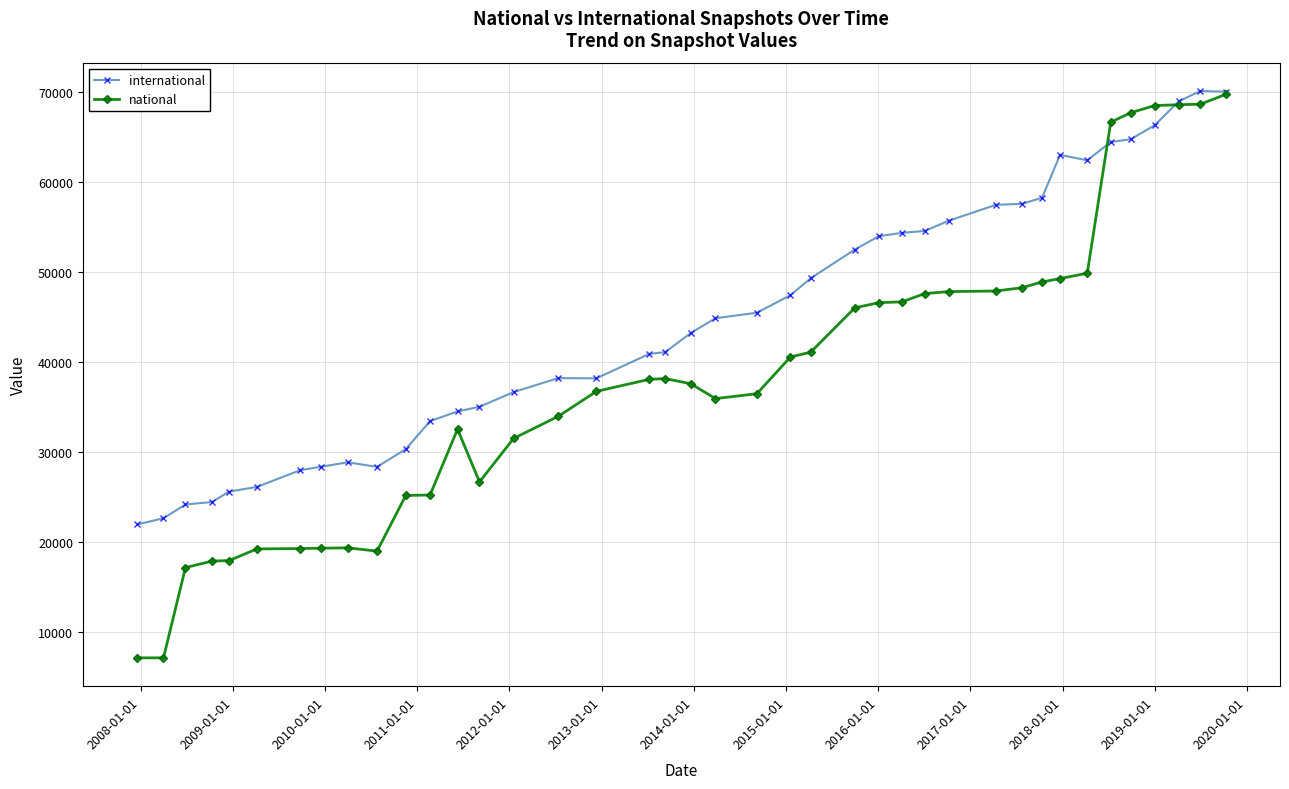

How many distinct data groups are displayed?

2